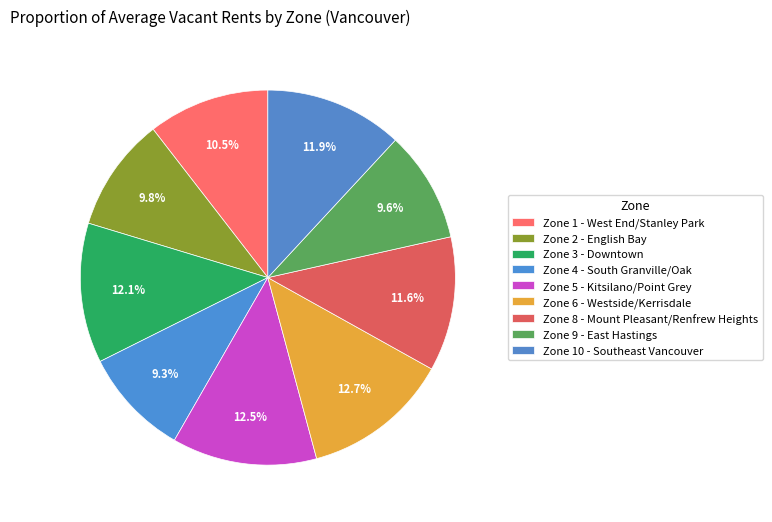

Combined, what portion of the pie is Zone 5 - Kitsilano/Point Grey and Zone 2 - English Bay?

22.3%